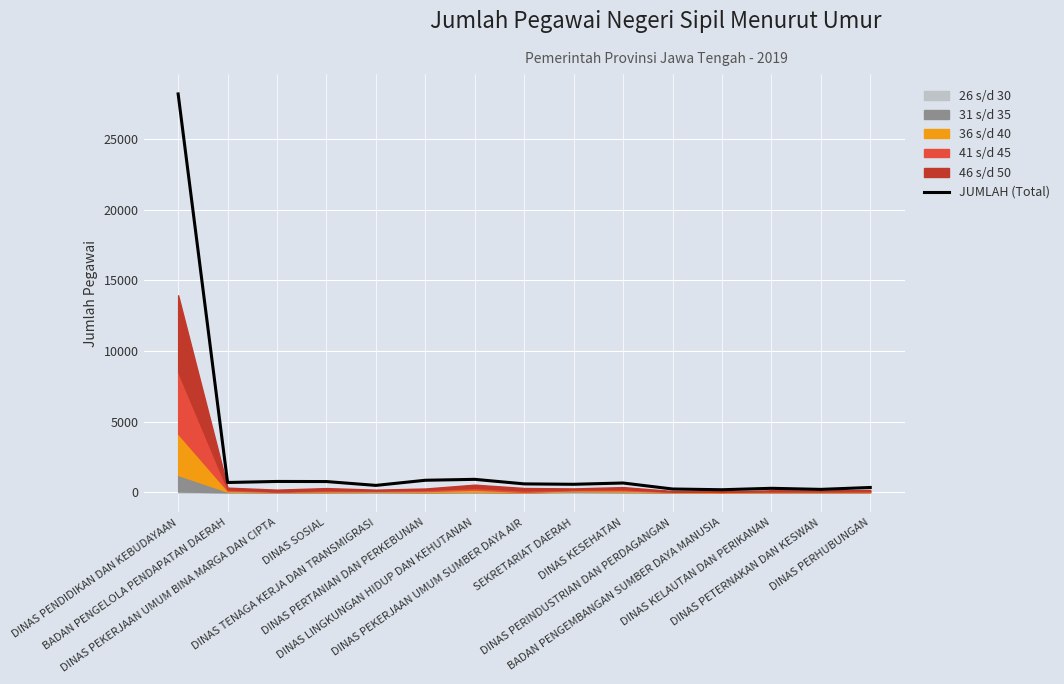

Reading right to left, transcribe all the data shown in this chart.

353	218	294	193	245	669	578	607	928	863	500	772	779	705	28186